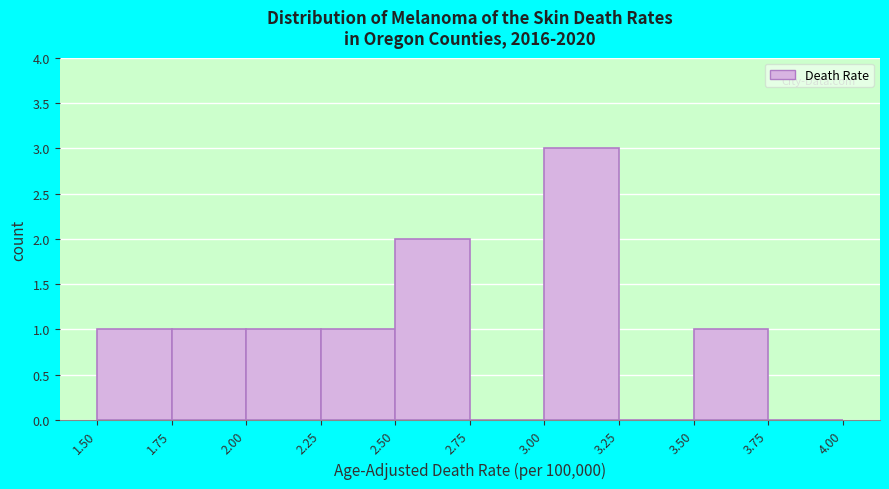

Reading left to right, transcribe this chart: for each bar, give the range it covers on the x-axis and its height. The values are not printed on the chart, so give them approximately, as read against the axis.

1.50 to 1.75: 1
1.75 to 2.00: 1
2.00 to 2.25: 1
2.25 to 2.50: 1
2.50 to 2.75: 2
2.75 to 3.00: 0
3.00 to 3.25: 3
3.25 to 3.50: 0
3.50 to 3.75: 1
3.75 to 4.00: 0